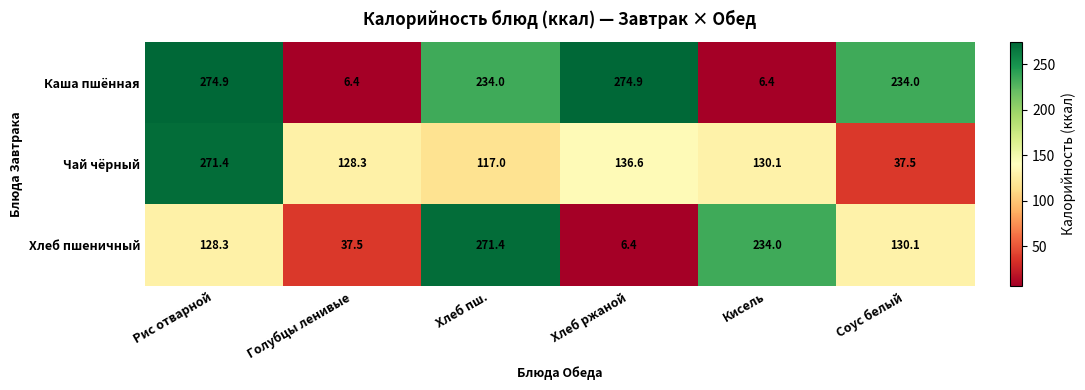

The value of Хлеб пшеничный at Голубцы ленивые is 37.5. True or false?

True